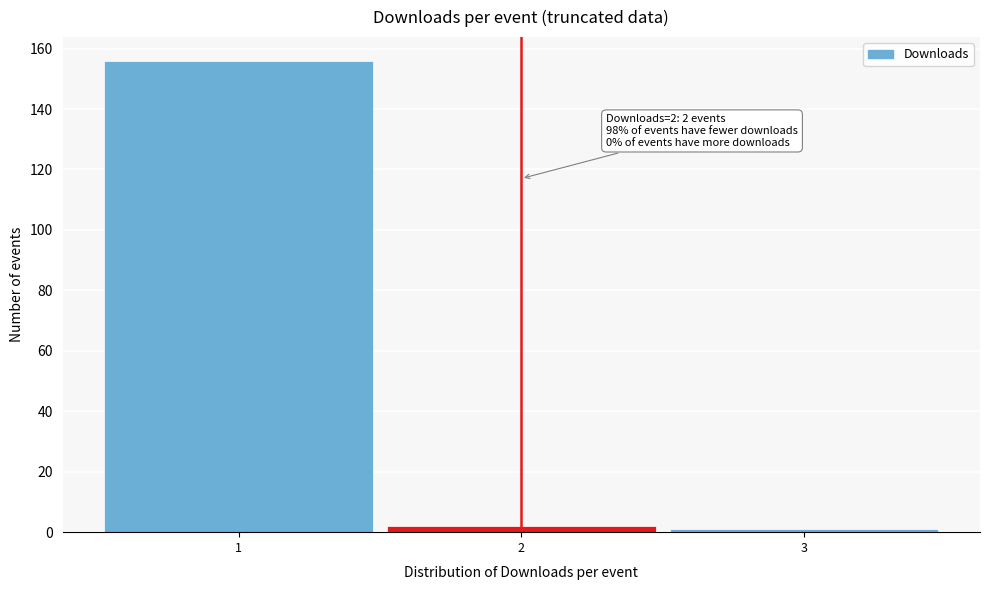

Reading left to right, extract all data points from this chart.

156	2	1